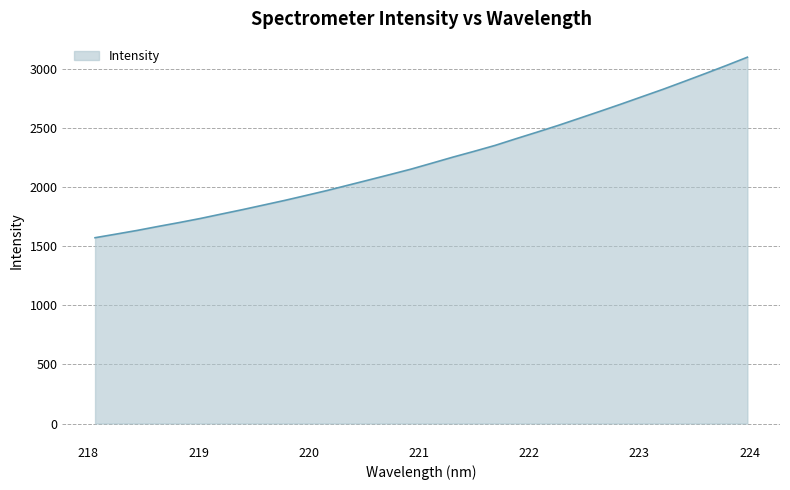

How many lines are shown in the chart?

1